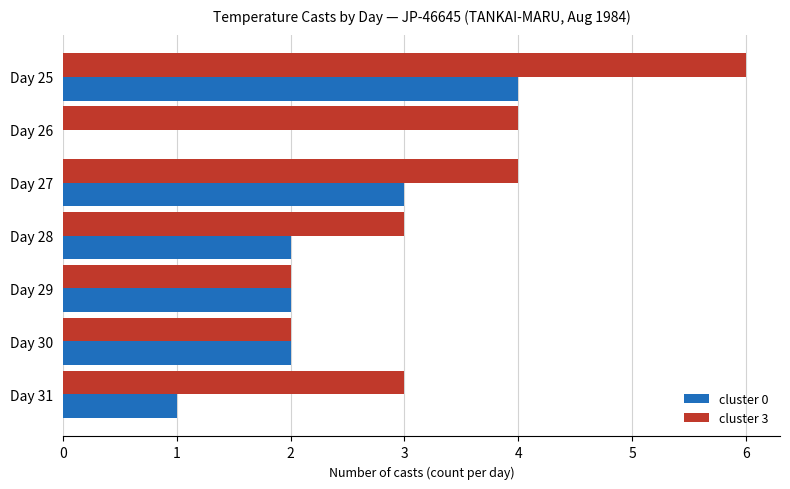

Which series has the largest total across all categories?

cluster 3